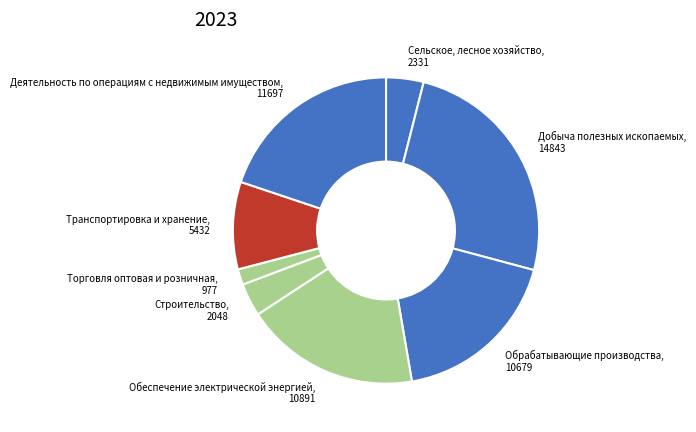

What is the ratio of the value at Деятельность по операциям с недвижимым имуществом to the value at Обрабатывающие производства?

1.1